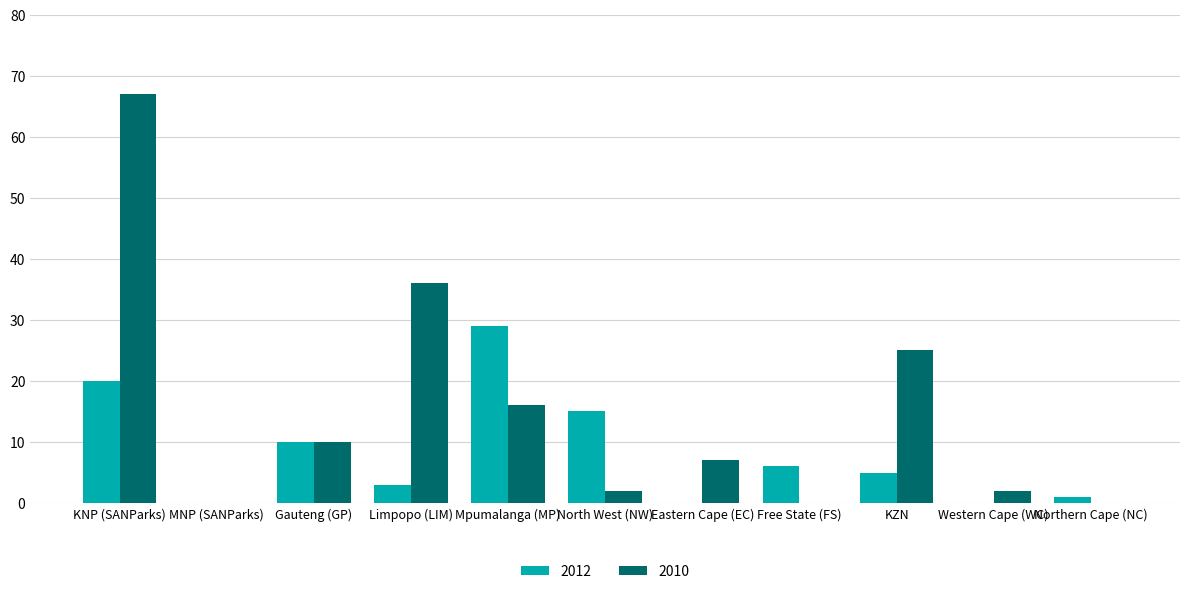

What is the sum of all 2012 values?

89